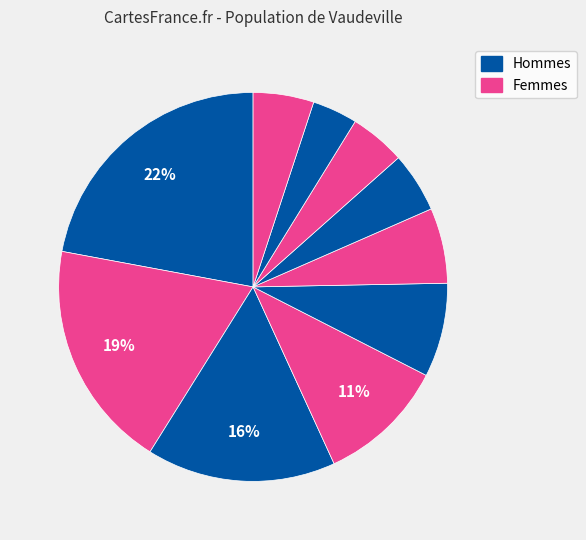

How many segments does this pie chart have?

10